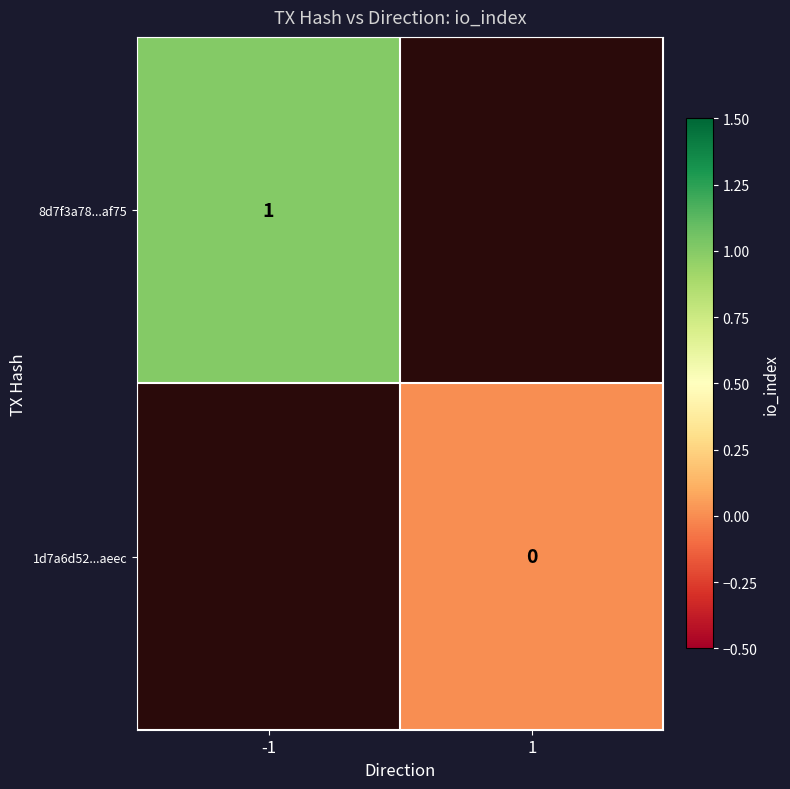

Is the value of 1d7a6d52...aeec at 1 greater than the value of 8d7f3a78...af75 at -1?

No